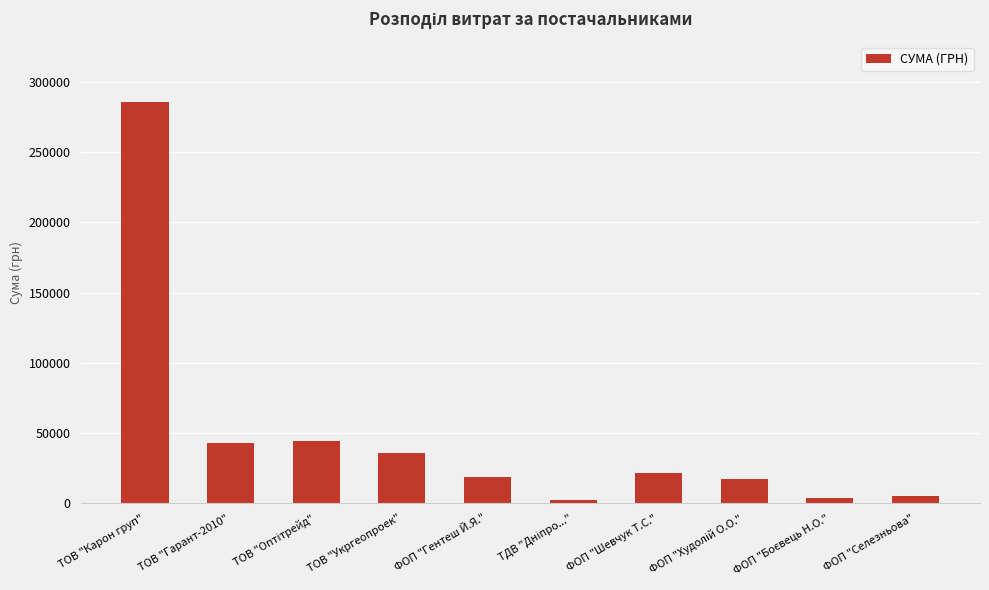

What is the difference between the second highest and second lowest values?

40682.0